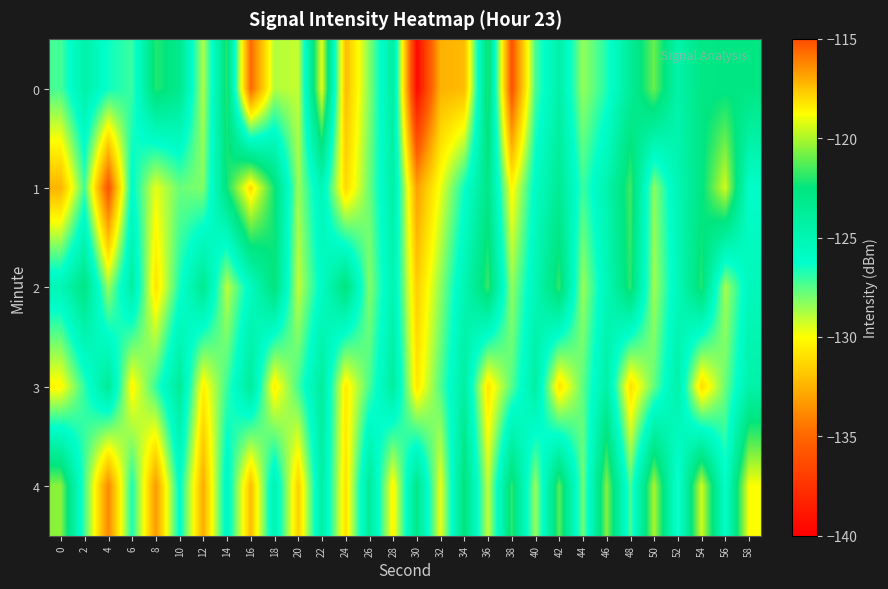

How many series are shown in this chart?

5